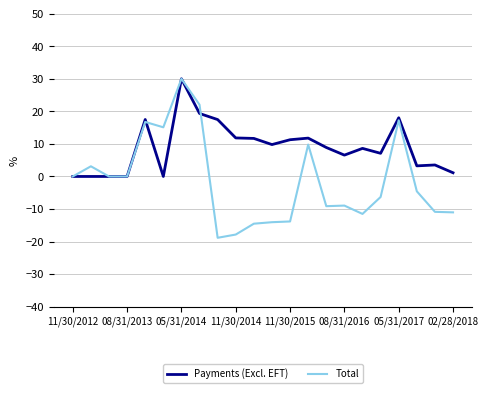

List the series in order of their overall mean, lowest first.

Total, Payments (Excl. EFT)